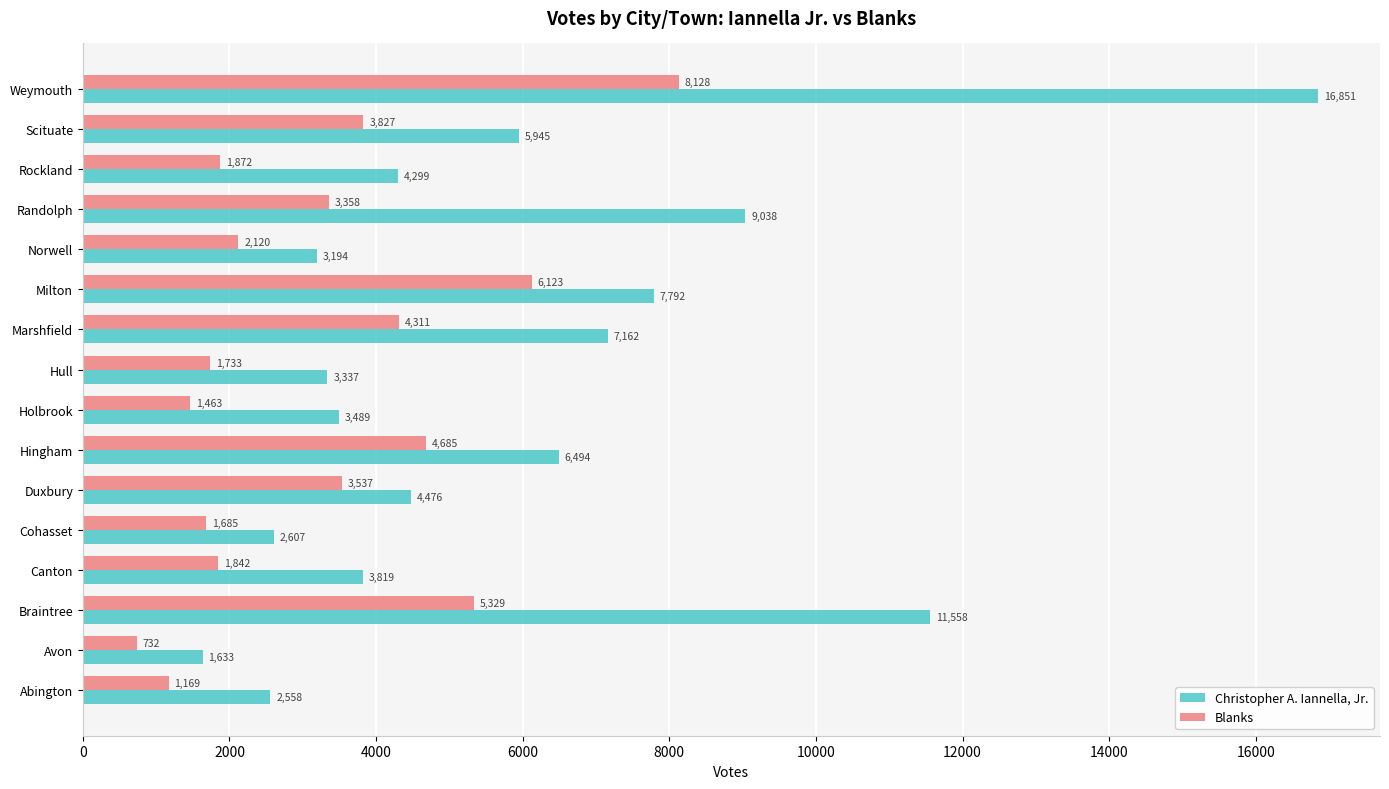

Which series has the largest total across all categories?

Christopher A. Iannella, Jr.